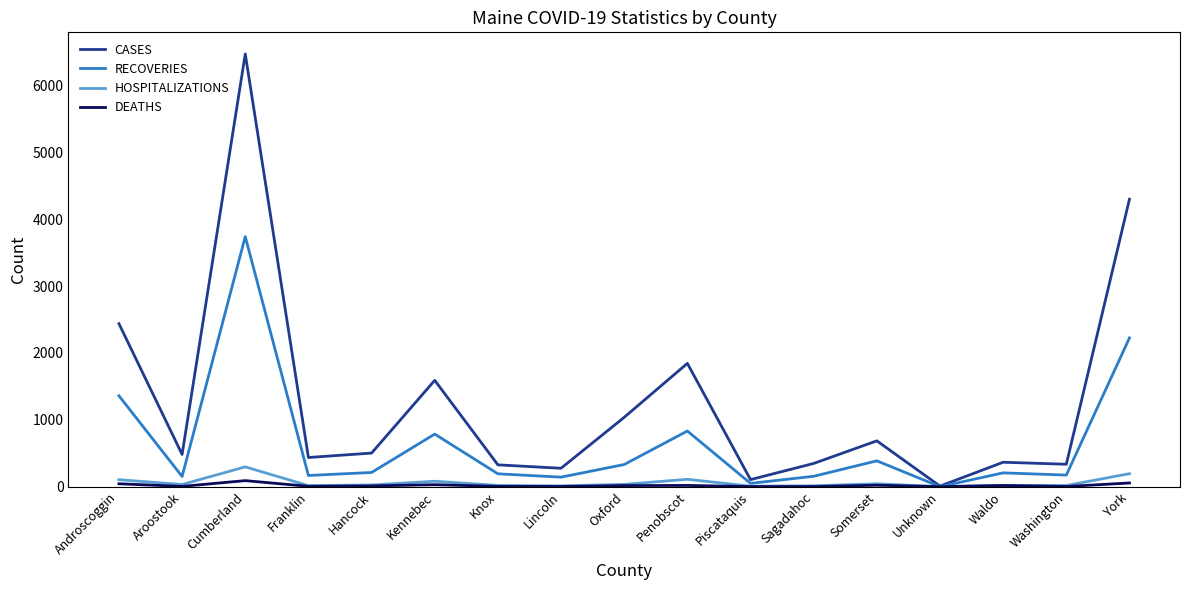

Which series changed the most between Knox and Oxford?

CASES